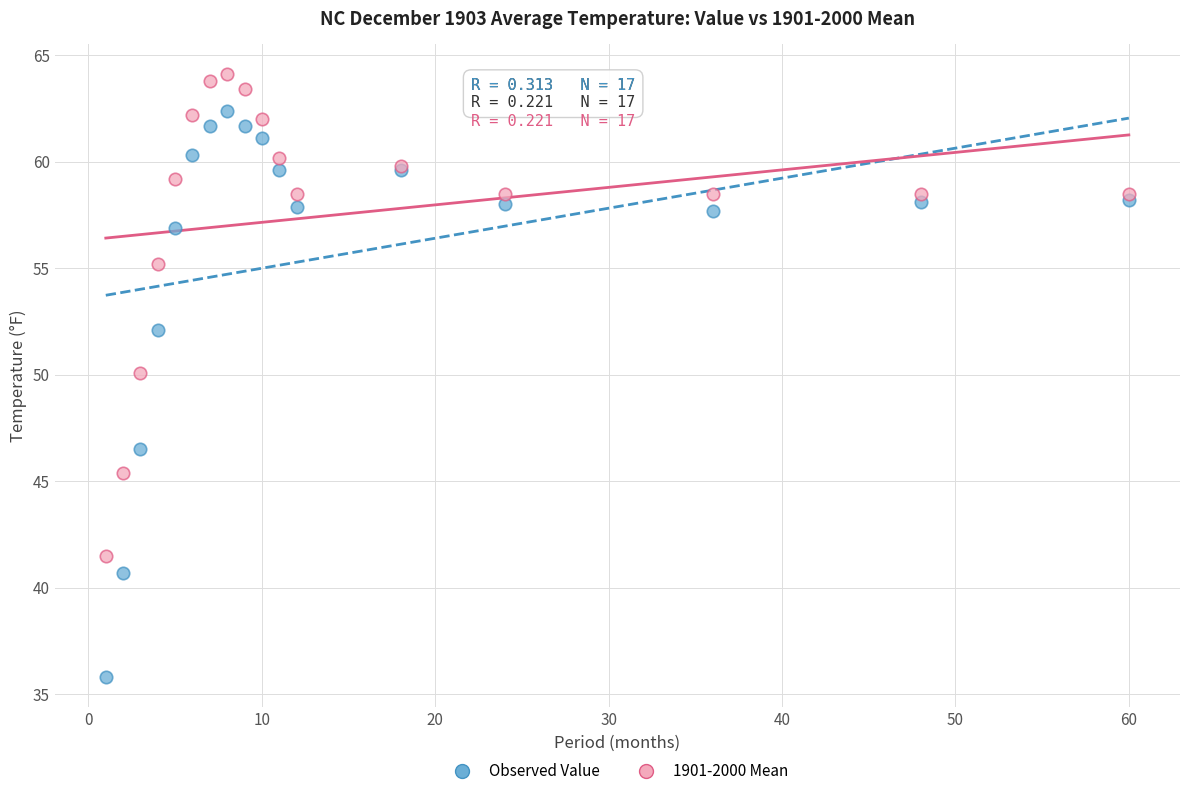

What is the X range (max minus min) for the scatter plot?

59.0